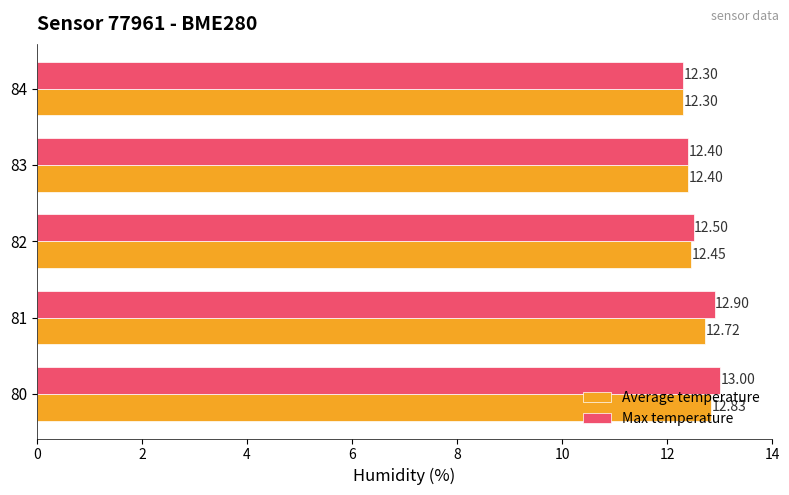

Is the value of Average temperature at 81 greater than the value of Max temperature at 82?

Yes